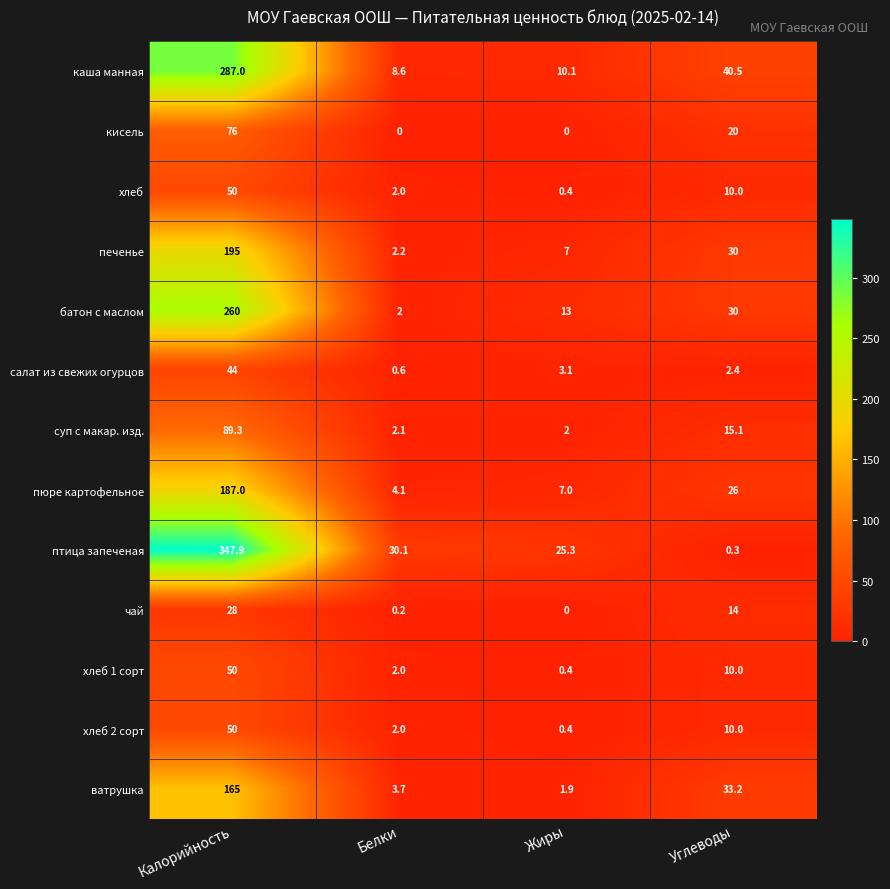

How many values in the суп с макар. изд. series are below 15?

2